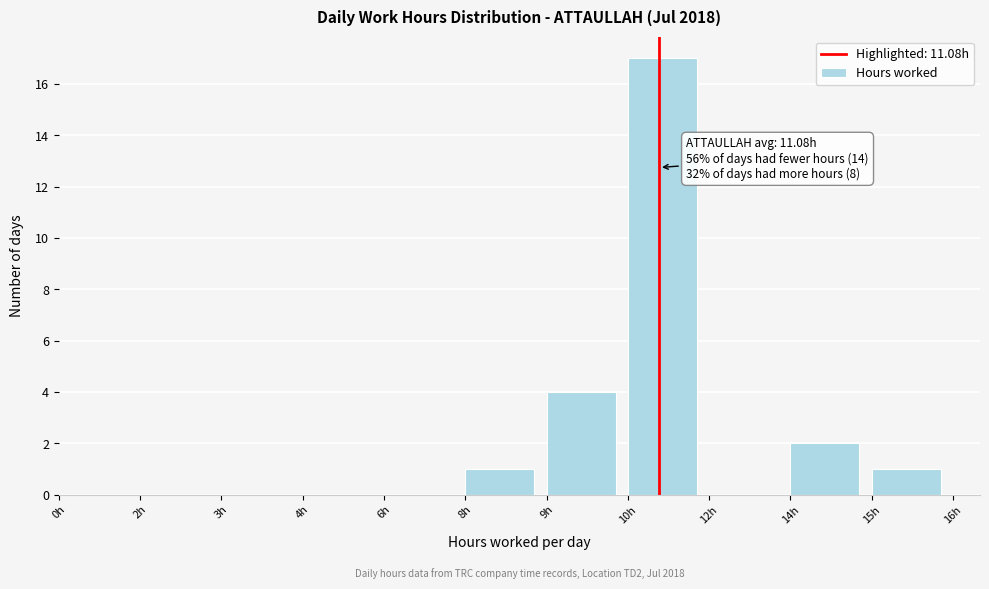

Reading right to left, extract all data points from this chart.

15h=1	14h=2	12h=0	10h=17	9h=4	8h=1	6h=0	4h=0	3h=0	2h=0	0h=0